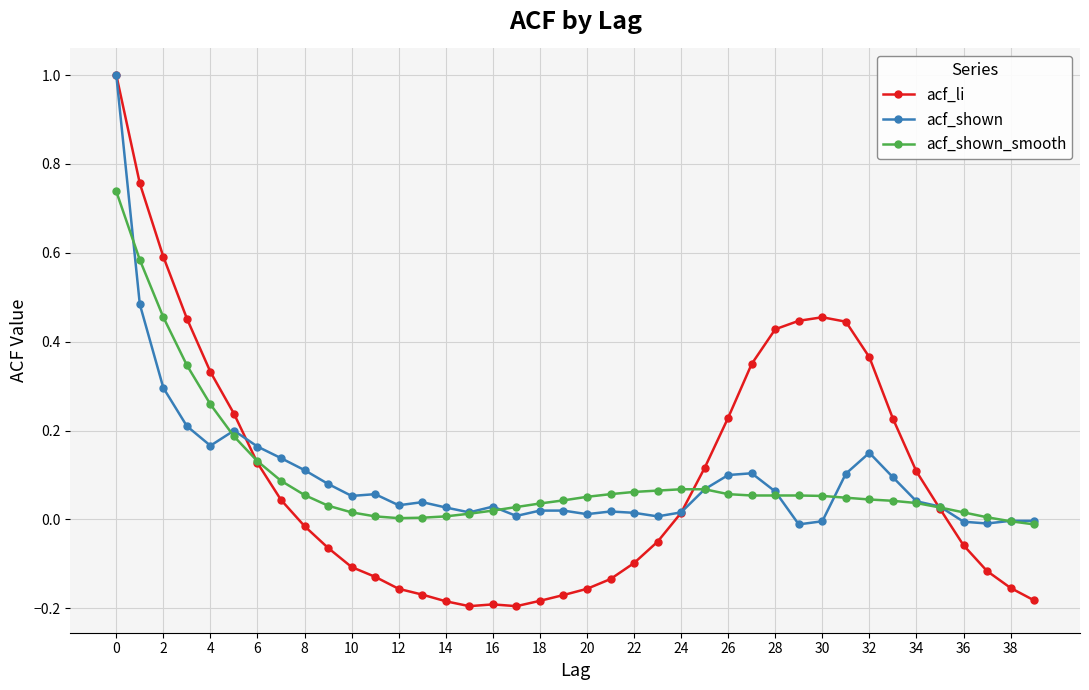

Which series has the widest spread of values?

acf_li